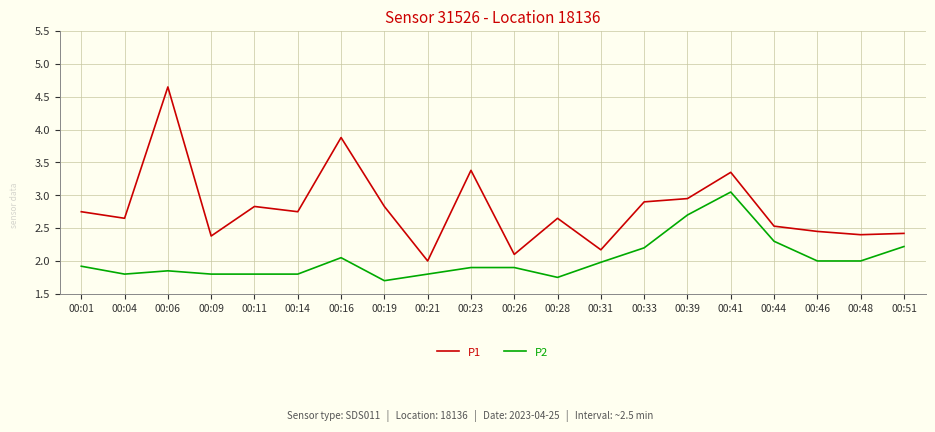

True or false: P1 and P2 intersect in this chart.

False